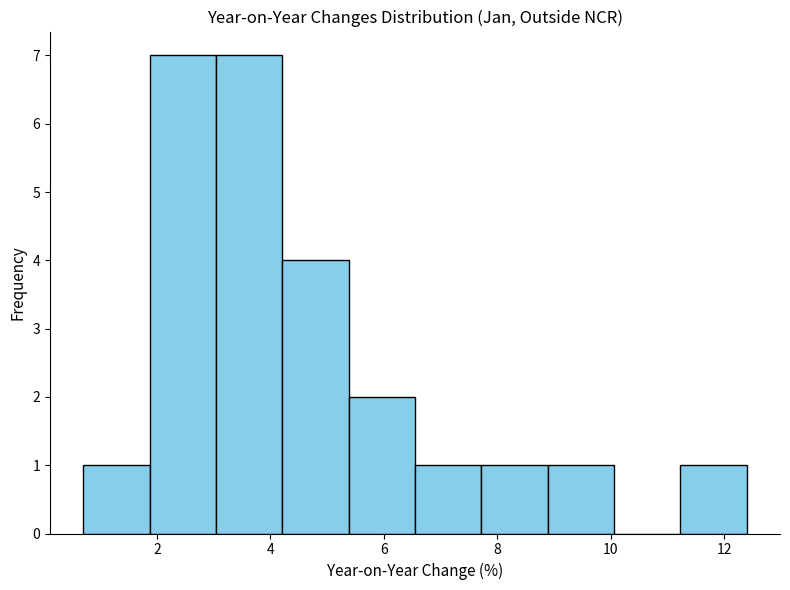

Reading left to right, list every bar in this chart as the range it spans on the x-axis followed by its height. Neither the bar edges nor the heights are printed on the chart, so give them approximately, as read against the axes.

0.8 to 1.8: 1
1.8 to 3.0: 7
3.0 to 4.2: 7
4.2 to 5.4: 4
5.4 to 6.6: 2
6.6 to 7.8: 1
7.8 to 8.8: 1
8.8 to 10.0: 1
10.0 to 11.2: 0
11.2 to 12.4: 1